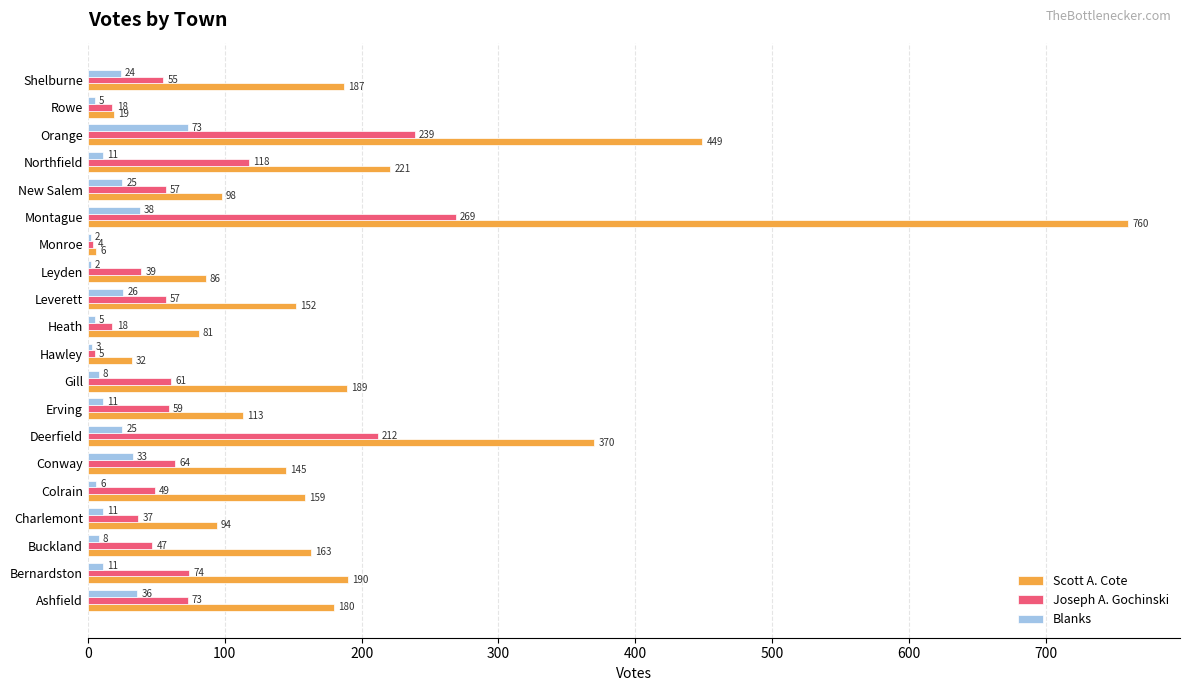

Is the value of Blanks at Northfield greater than the value of Joseph A. Gochinski at Colrain?

No